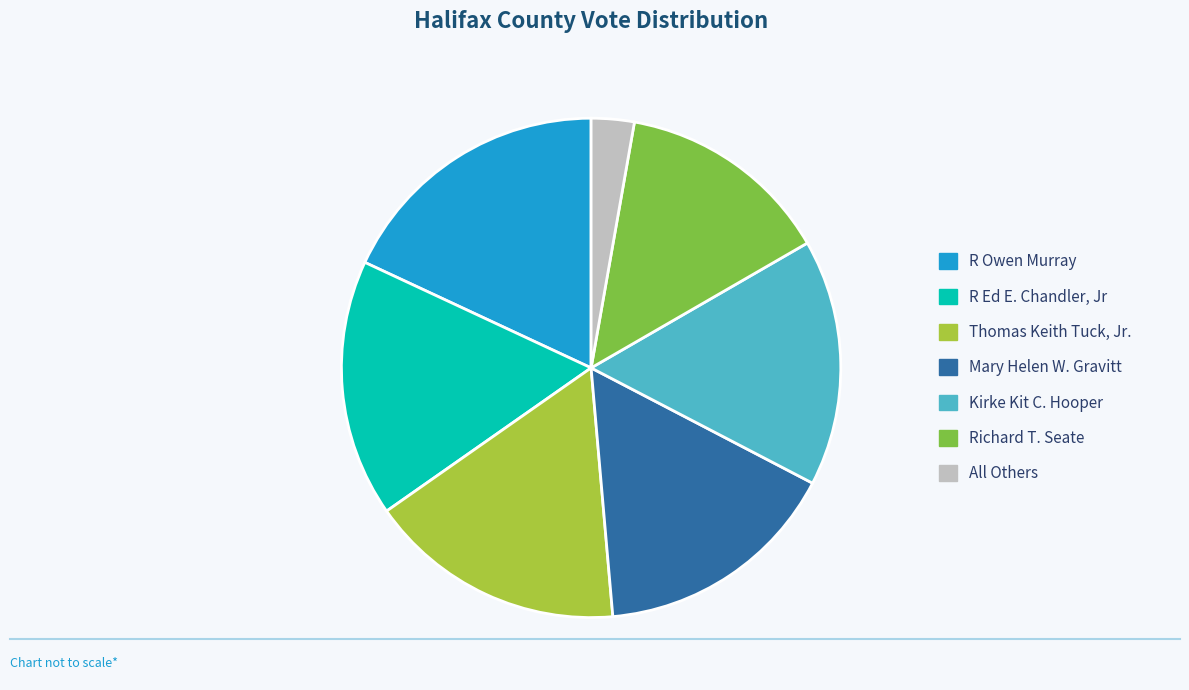

Is it true that R Ed E. Chandler, Jr is 8% of the pie?

False